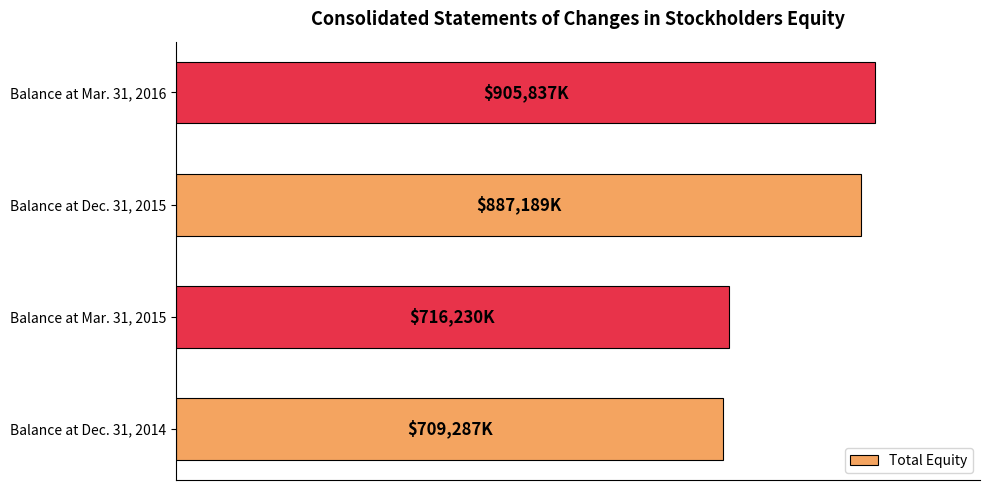

Does the chart contain any negative values?

No